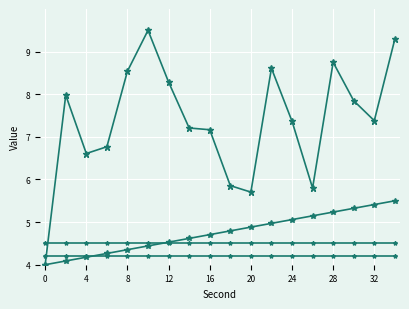

Count the number of data series in this chart.

4